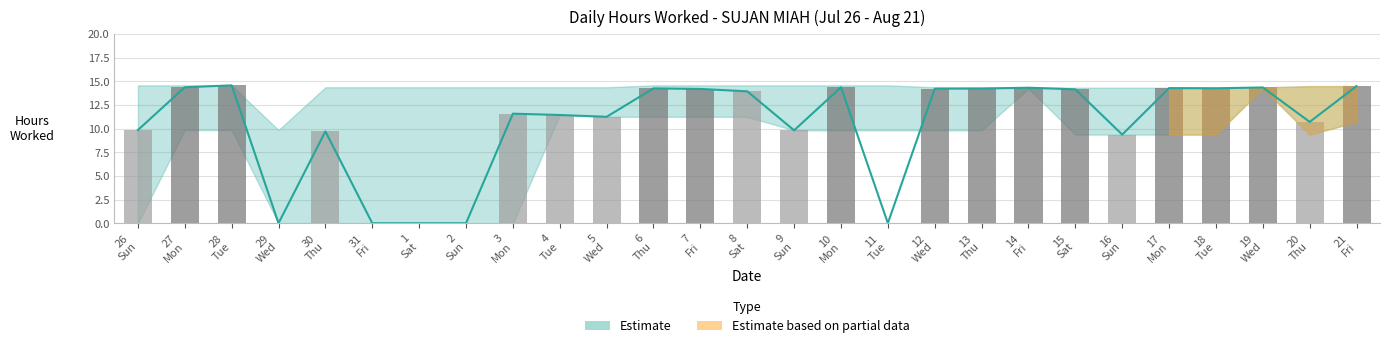

Rank the series by their average value, from highest to lowest.

Upper Band, Hours Worked, Lower Band